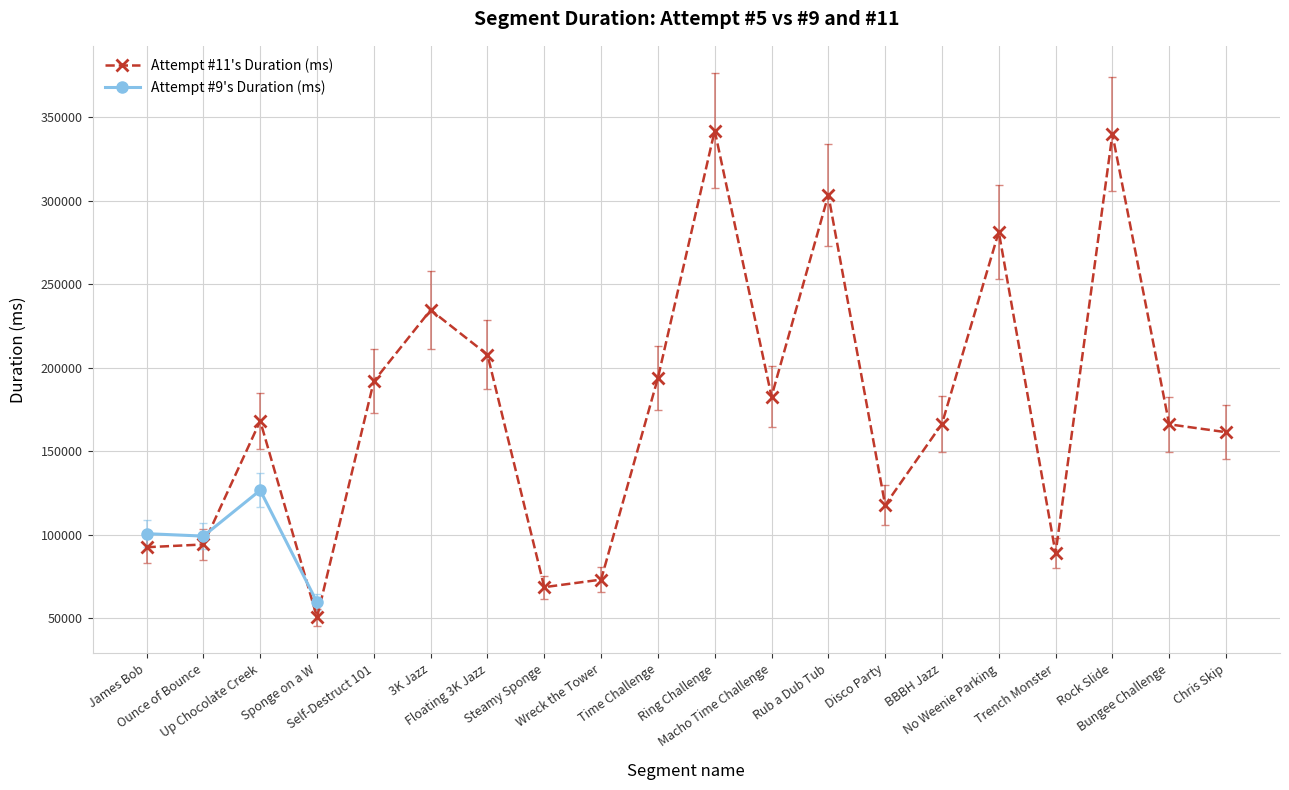

At which category does the chart reach its peak across all series?

10